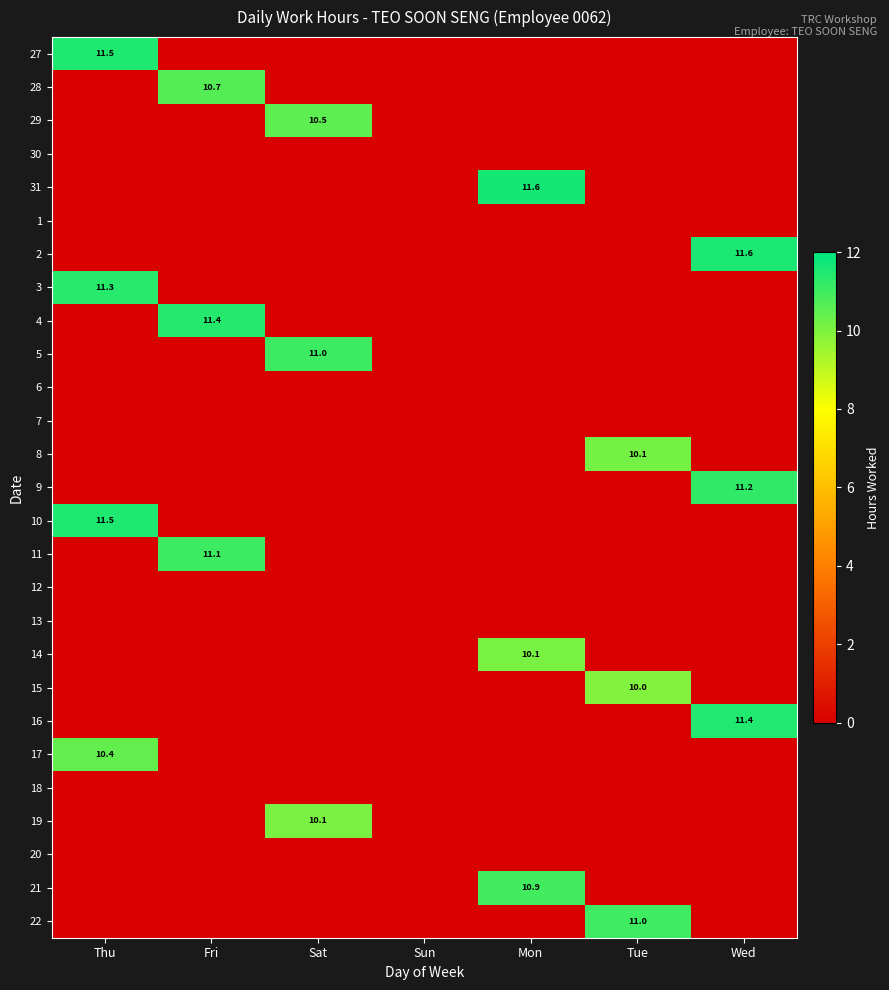

Count the number of categories in the chart.

7